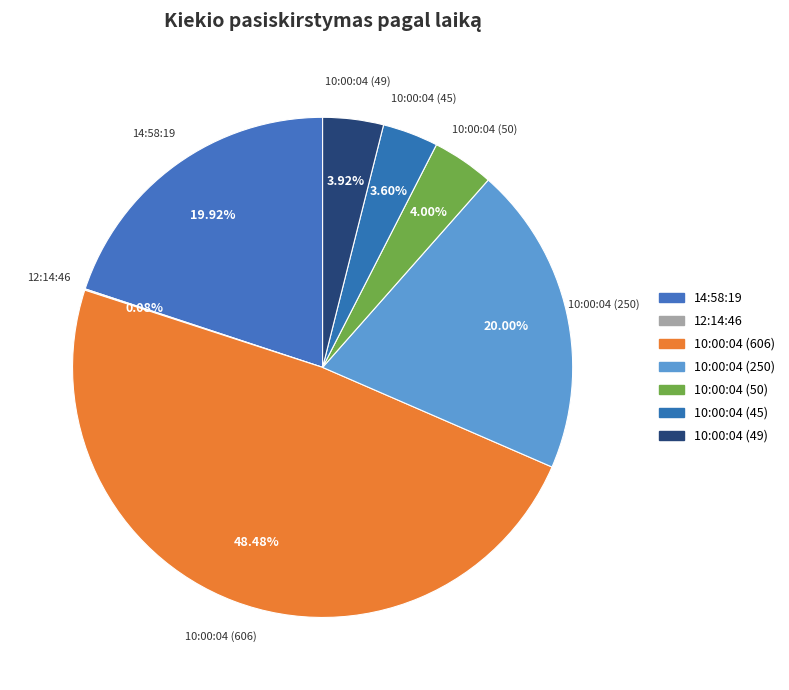

Which category has the biggest portion of the pie?

10:00:04 (606)